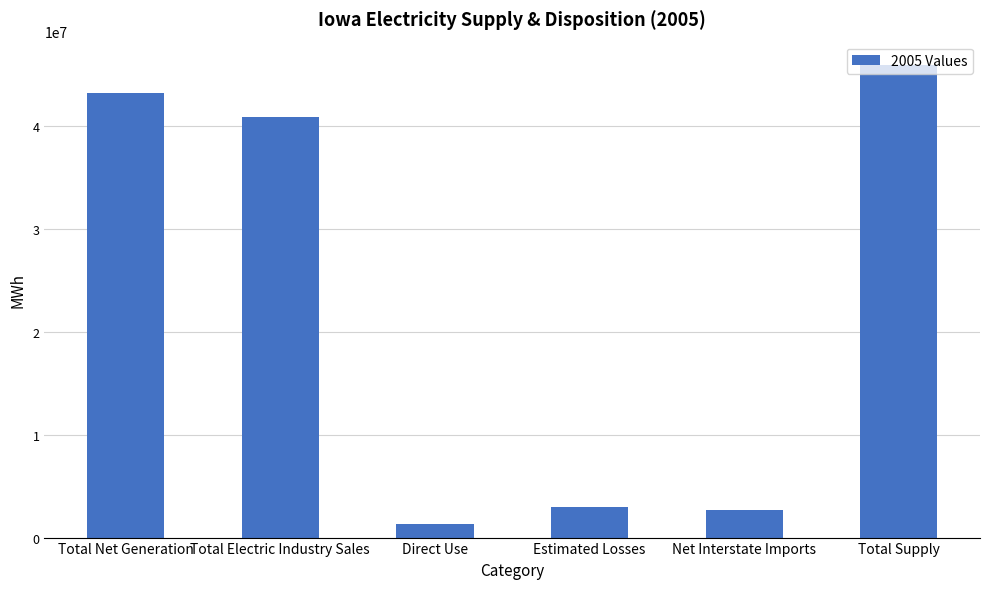

At which category does the chart reach its minimum across all series?

Direct Use